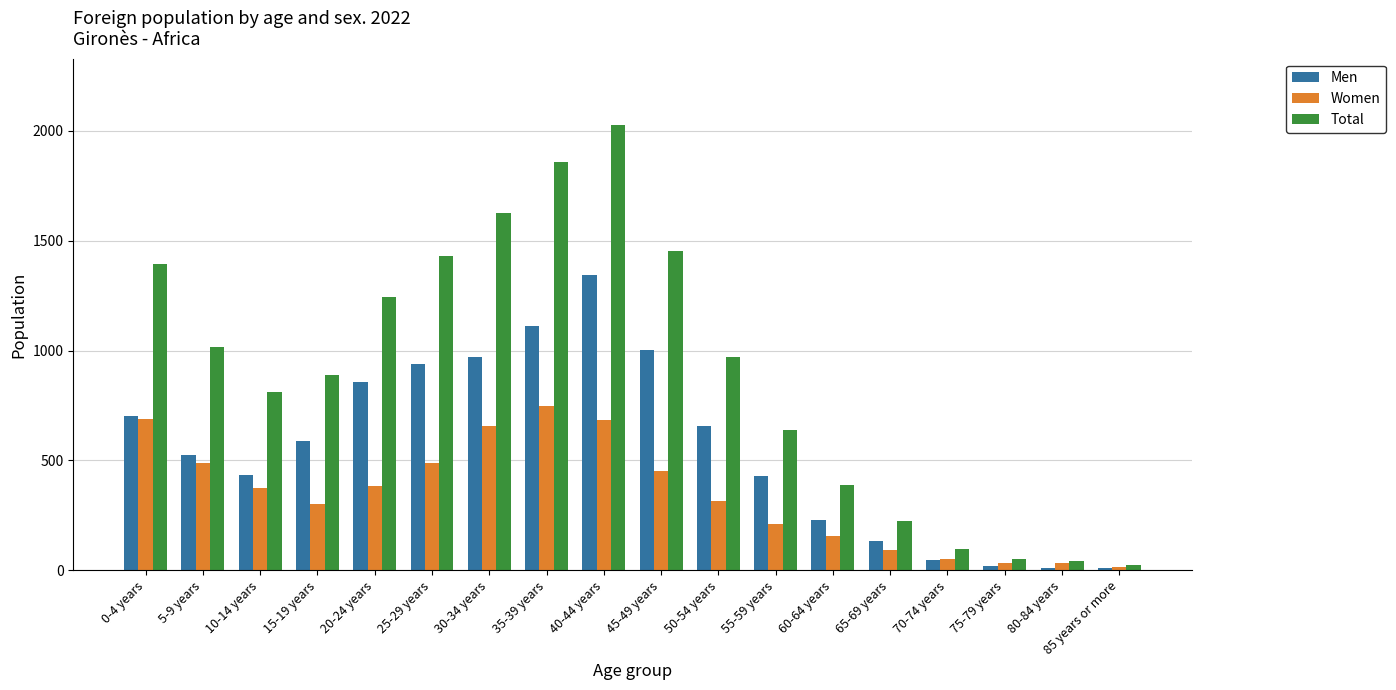

How many distinct data groups are displayed?

3